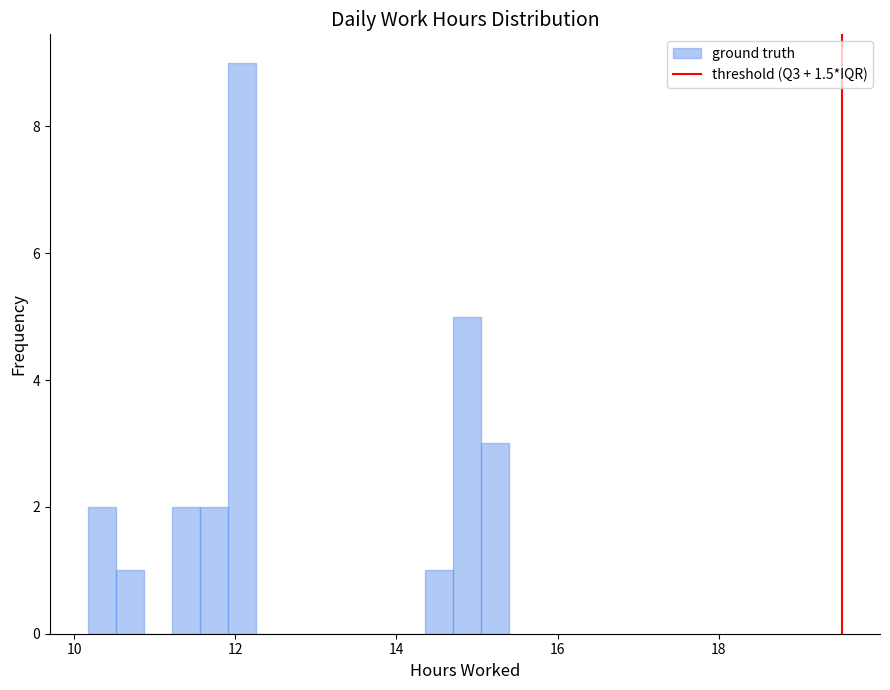

Around what value on the x-axis is the tallest bar? Give the approximate position of its centre, as read against the axis.

12.0